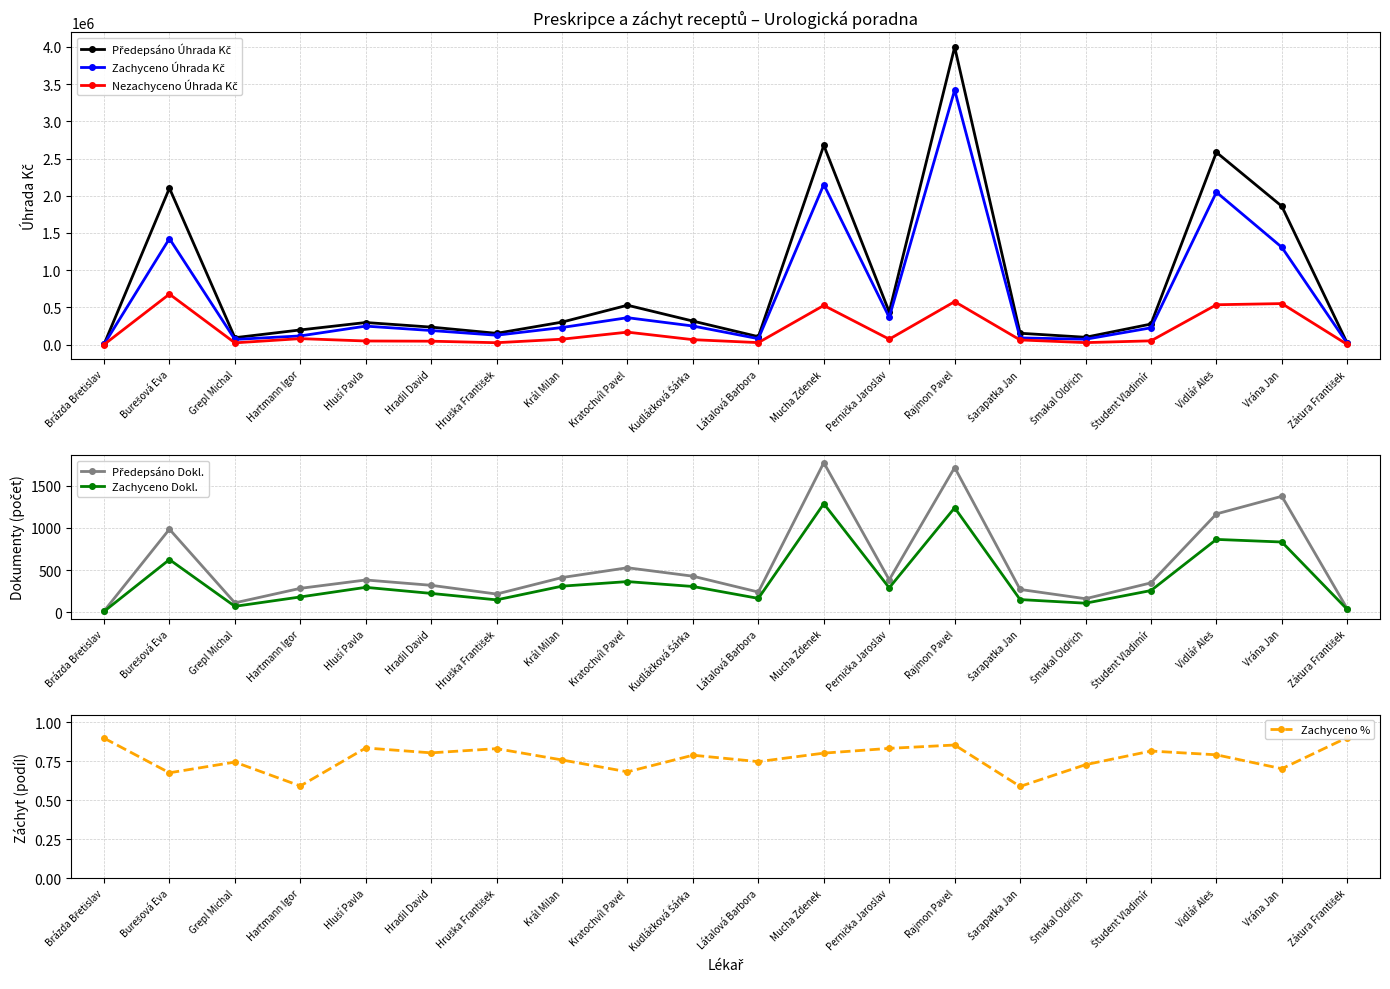

Rank the series at Hartmann Igor from lowest to highest value.

Zachyceno %, Zachyceno Dokl., Předepsáno Dokl., Nezachyceno Úhrada Kč, Zachyceno Úhrada Kč, Předepsáno Úhrada Kč